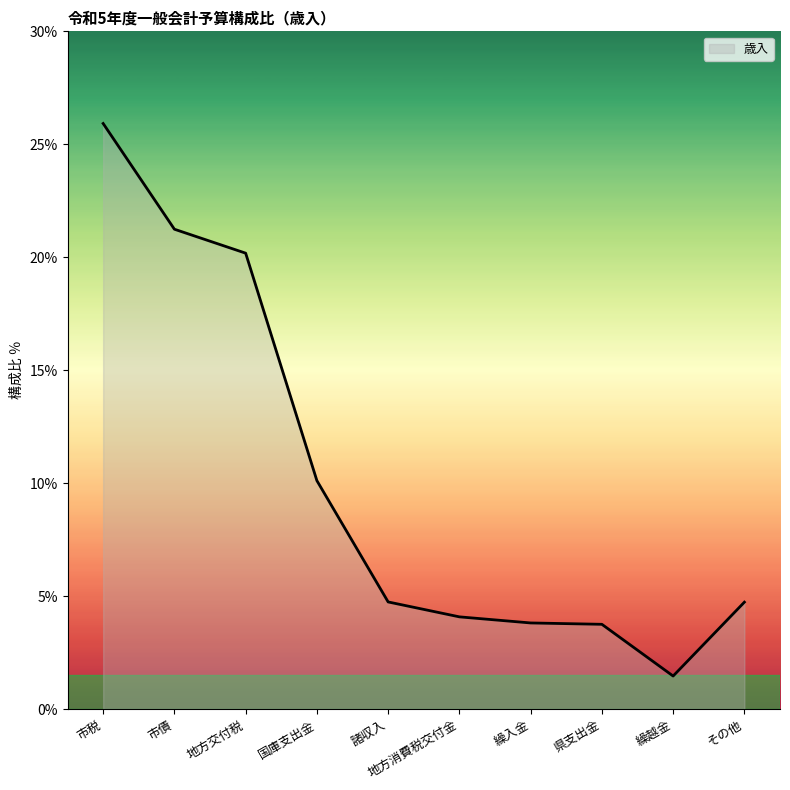

What is the change in value from 諸収入 to 地方消費税交付金?

-0.7